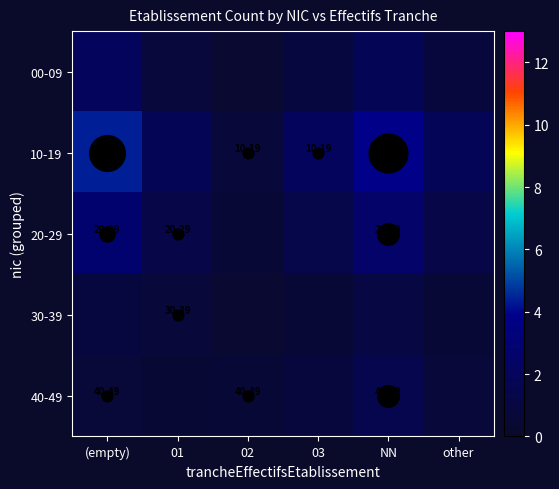

Which series has the largest total across all categories?

10-19